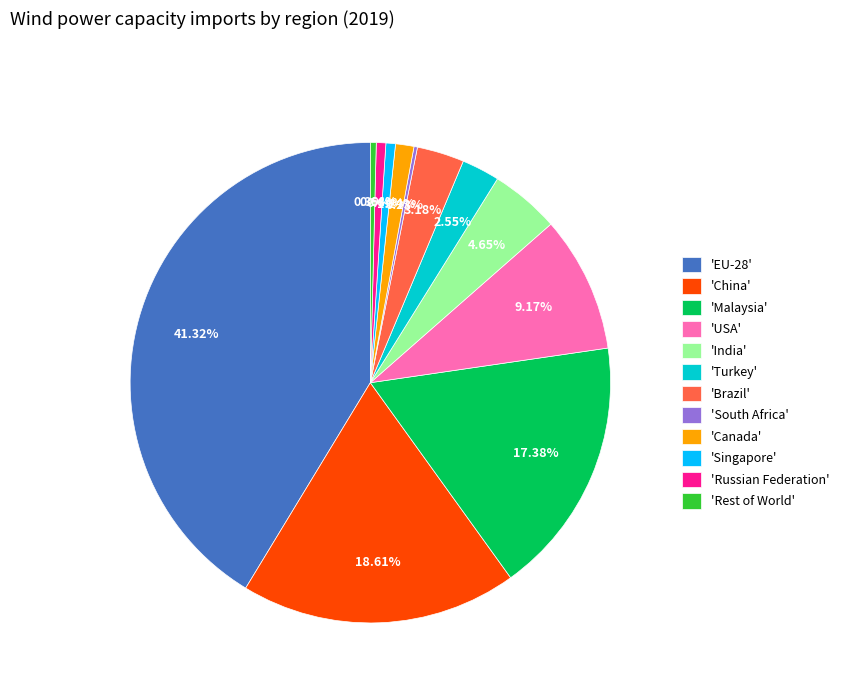

Is there any slice that represents more than half of the pie?

No